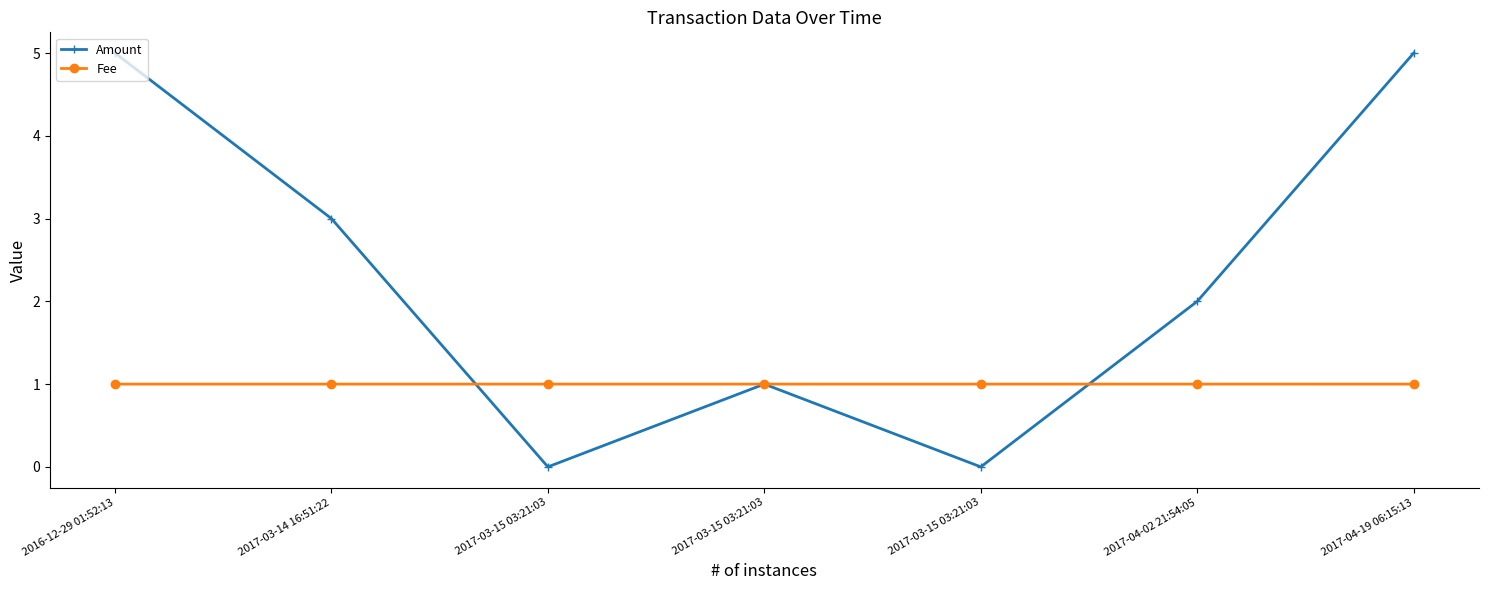

Rank the categories by Amount value from highest to lowest.

2016-12-29 01:52:13, 2017-04-19 06:15:13, 2017-03-14 16:51:22, 2017-04-02 21:54:05, 2017-03-15 03:21:03, 2017-03-15 03:21:03, 2017-03-15 03:21:03